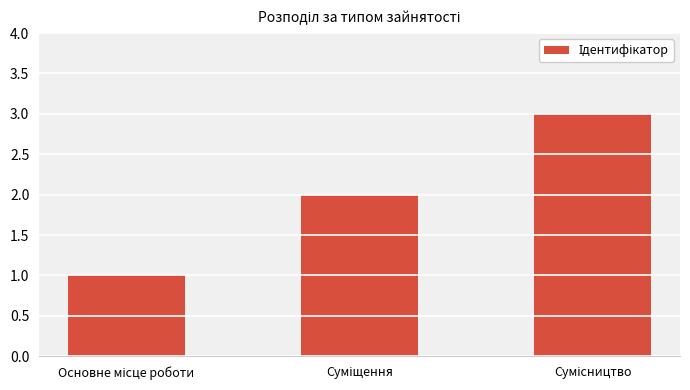

What is the maximum value shown in the chart?

3